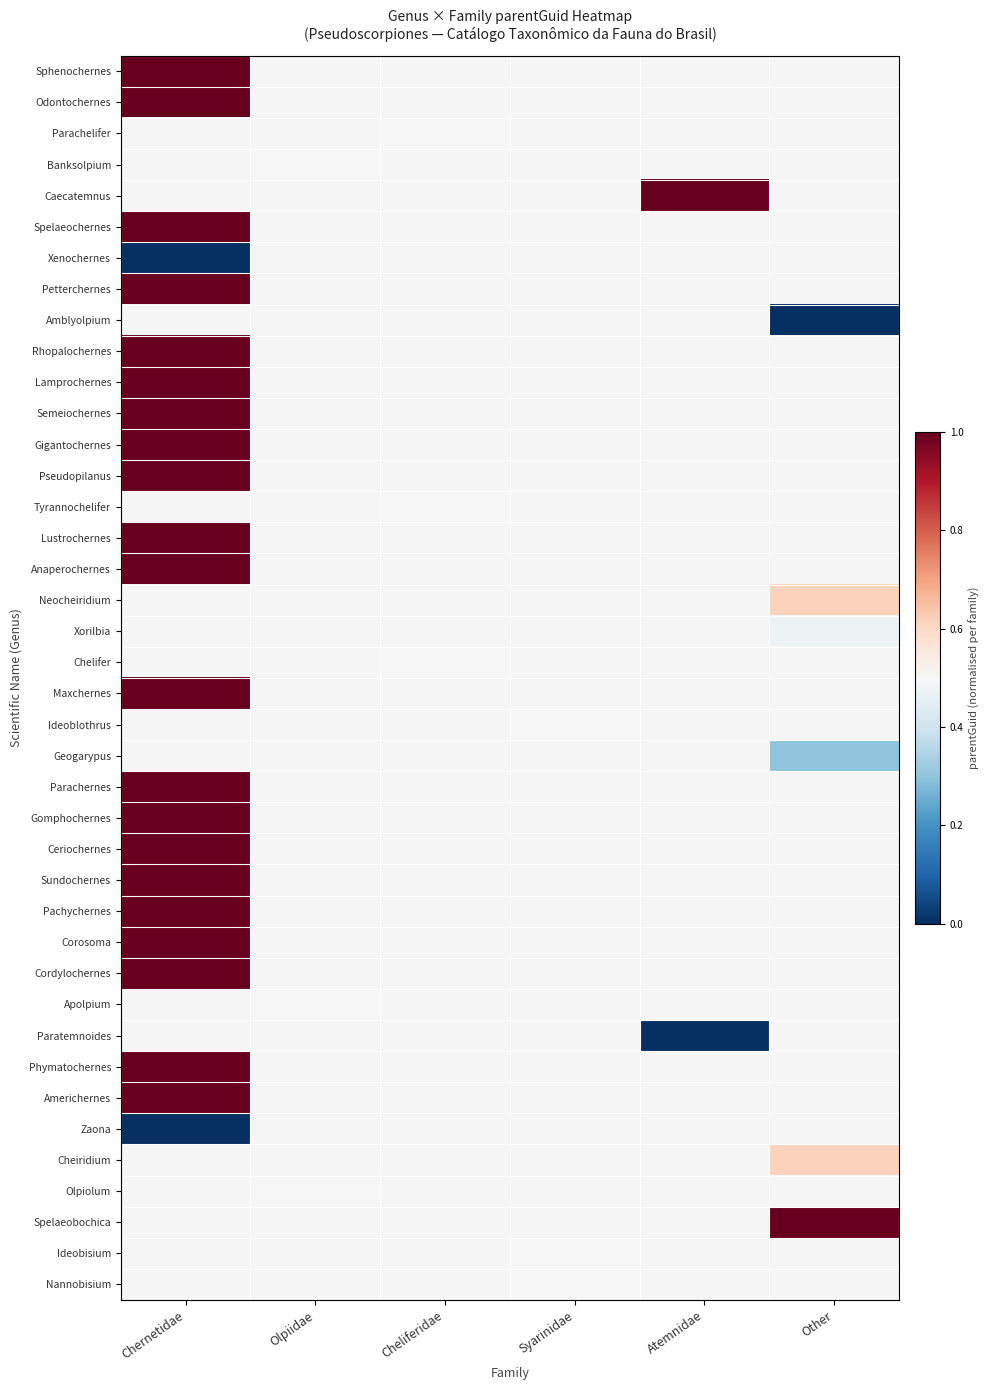

Which has a higher value, Syarinidae or Chernetidae?

Chernetidae